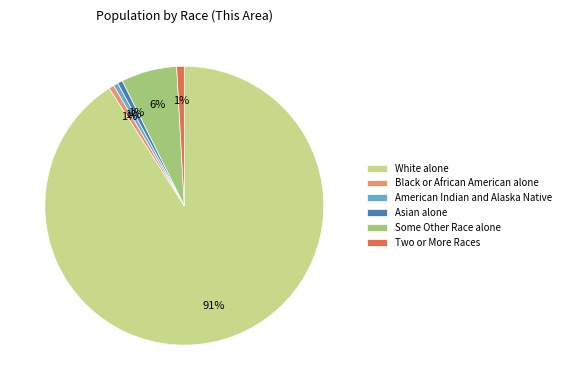

How many slices are in this pie chart?

6